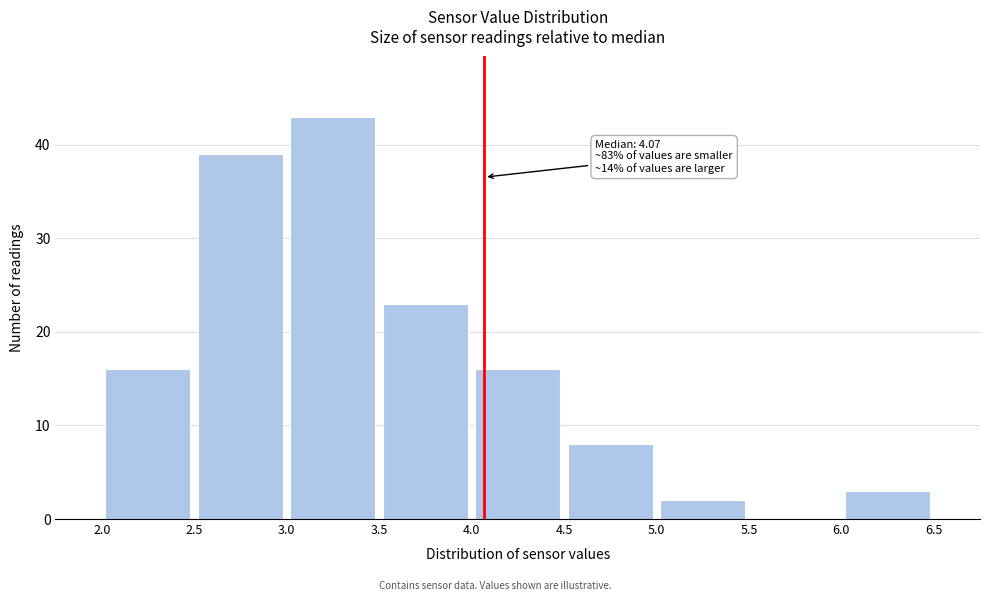

Which range on the x-axis has the tallest bar?

3.0 to 3.5